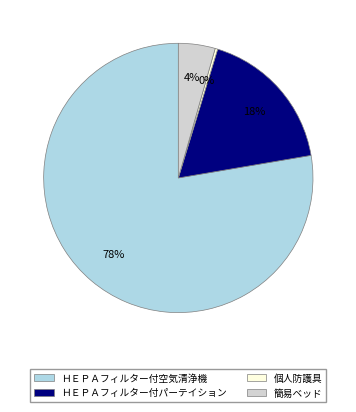

How many slices are in this pie chart?

4